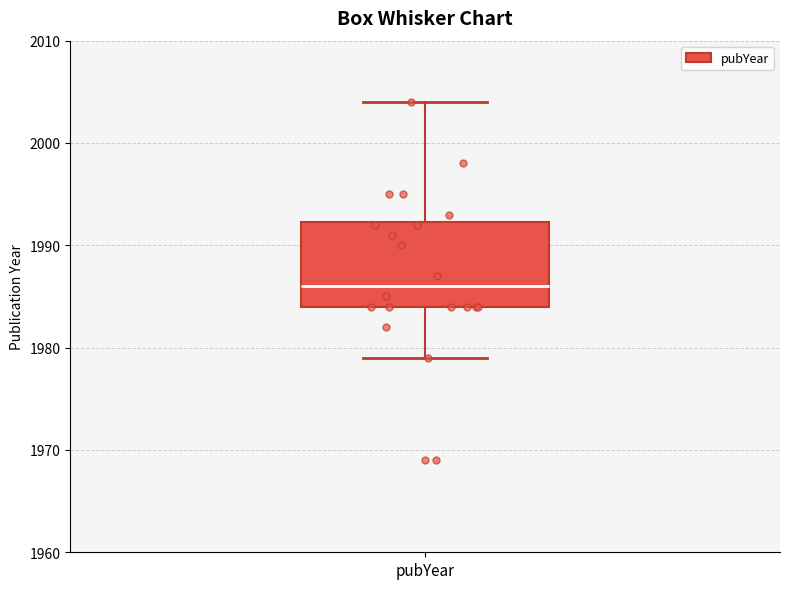

Transcribe this box plot: give where the median line is, the range the box spans, and where the two whiskers end, as read against the y-axis. The values are not printed on the chart, so give them approximately, as read against the axis.

median 1986, box 1984 to 1992, whiskers 1979 to 2004